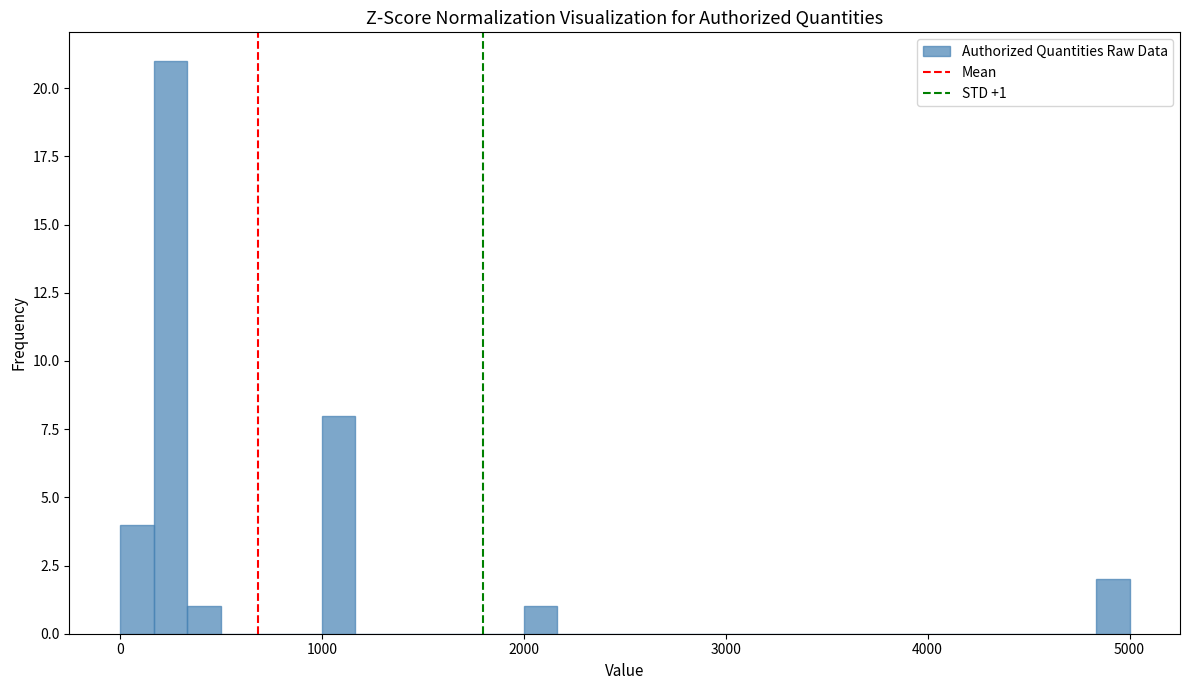

Read against the x-axis, roughly where is the centre of the tallest bar?

300